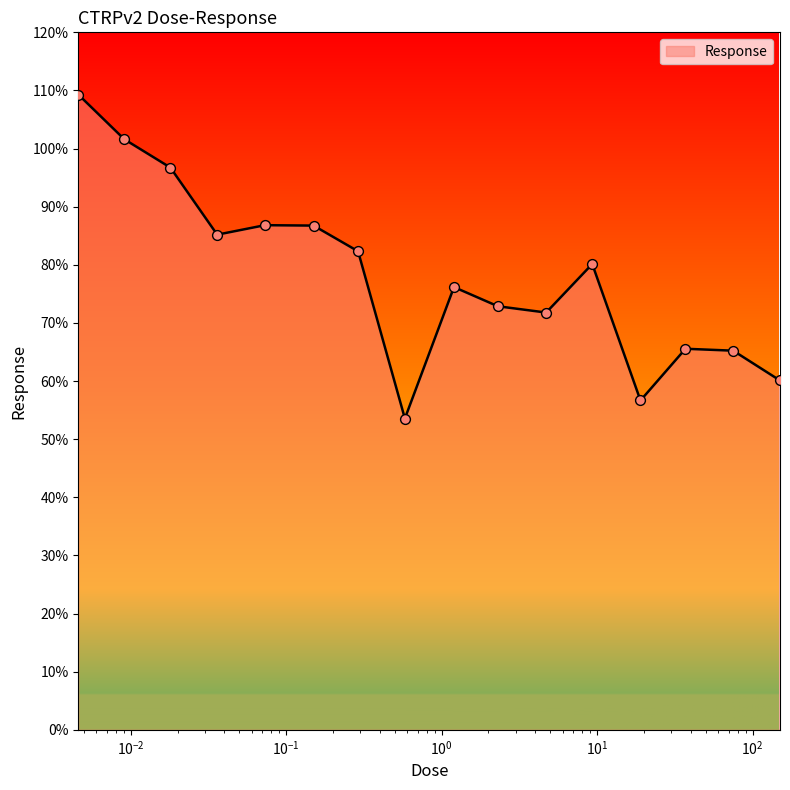

What is the minimum value shown in the chart?

53.6